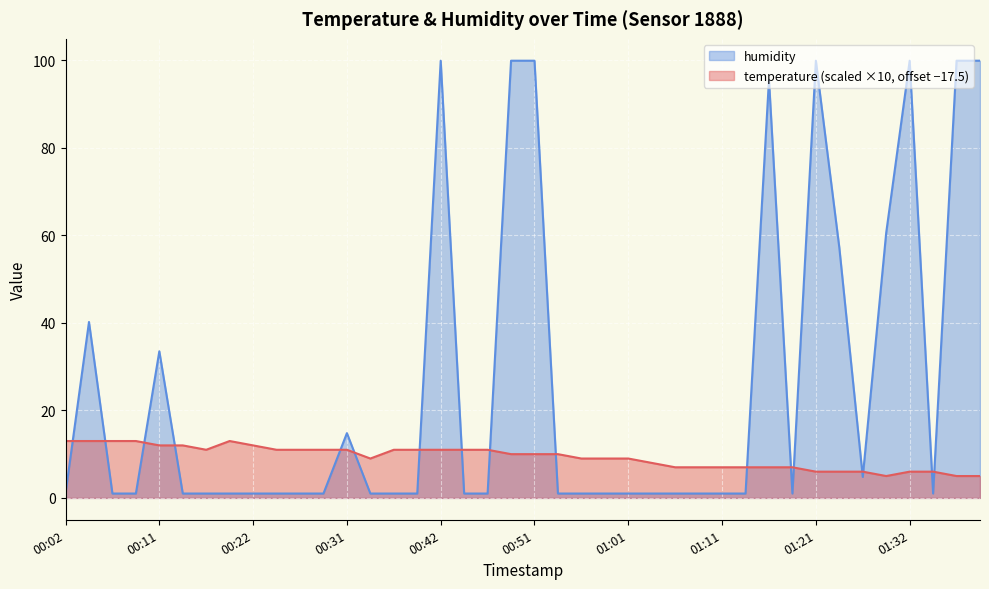

What is the difference between the highest and lowest values at 01:21?

93.9